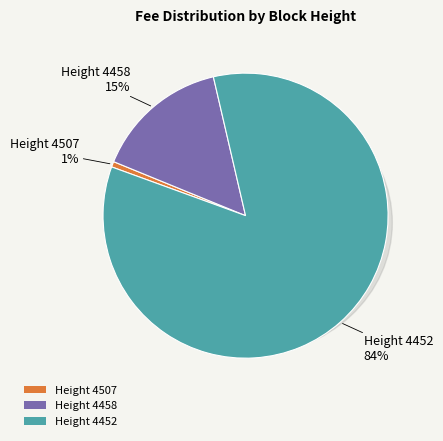

To the nearest percent, what is the combined percentage of 4458 and 4452?

99%